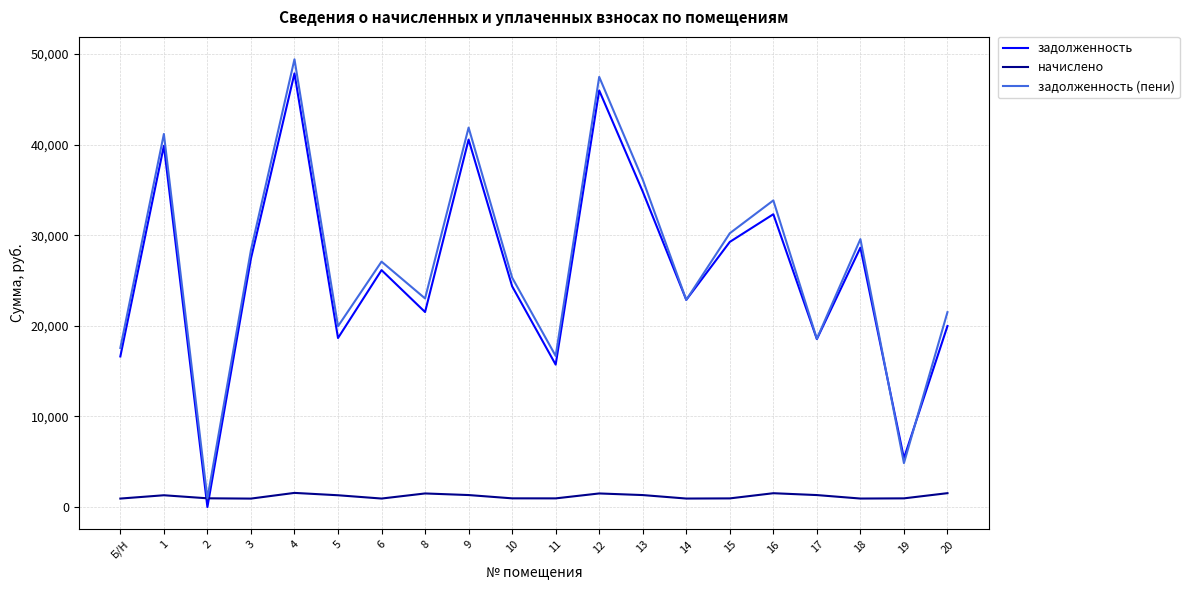

Rank the series at 10 from lowest to highest value.

начислено, задолженность, задолженность (пени)